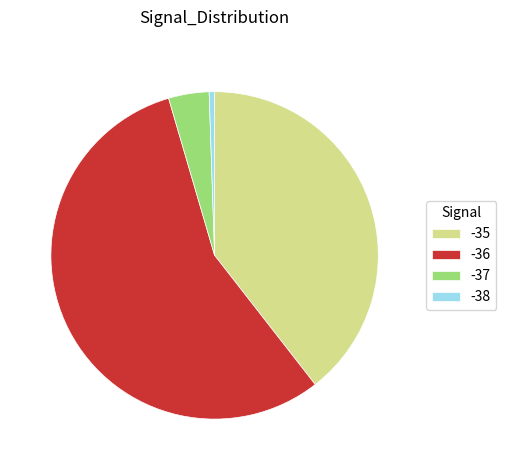

Combined, do -38 and -36 account for over 50%?

Yes